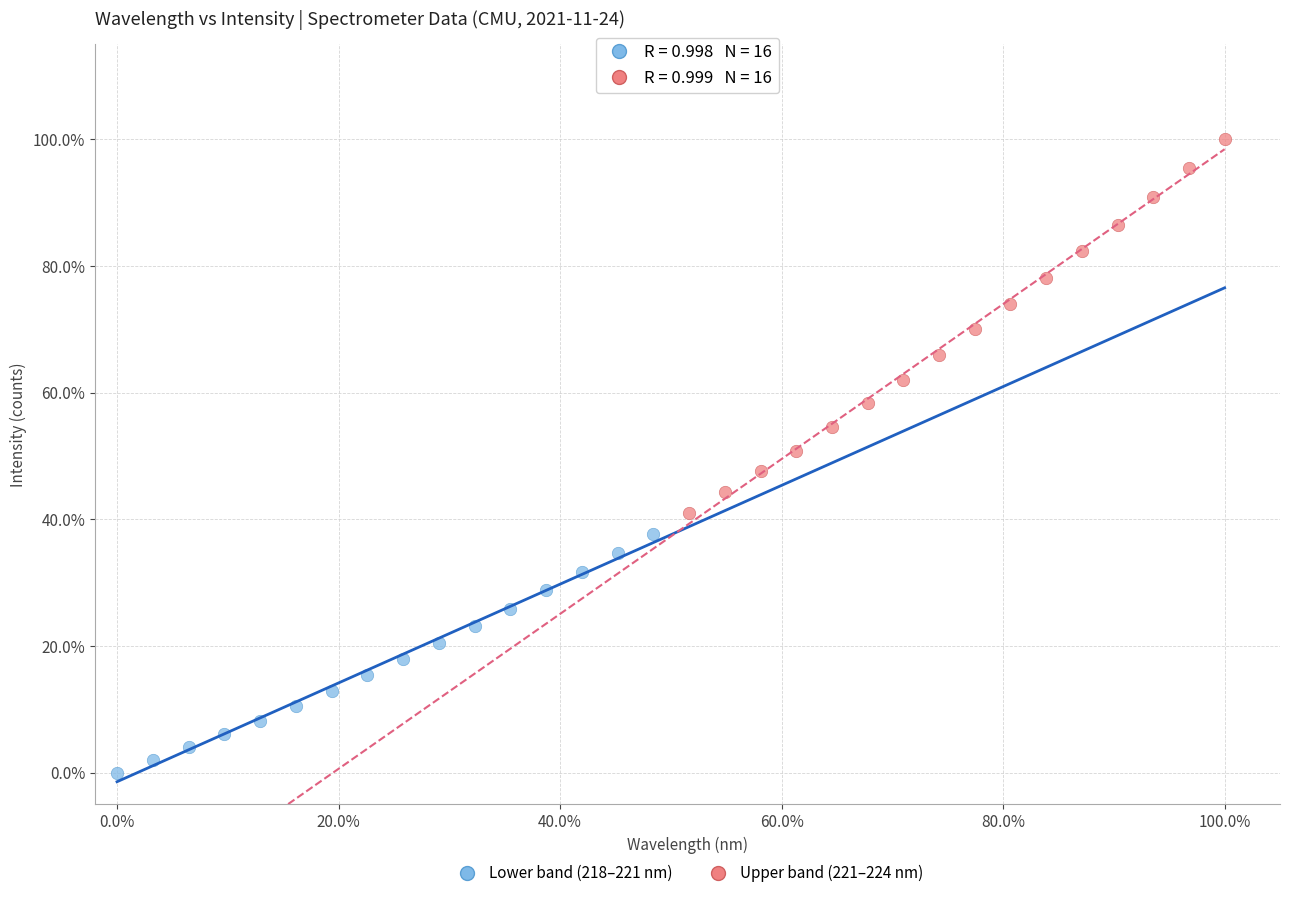

Which series reaches the minimum Y coordinate?

Lower band (218–221 nm)